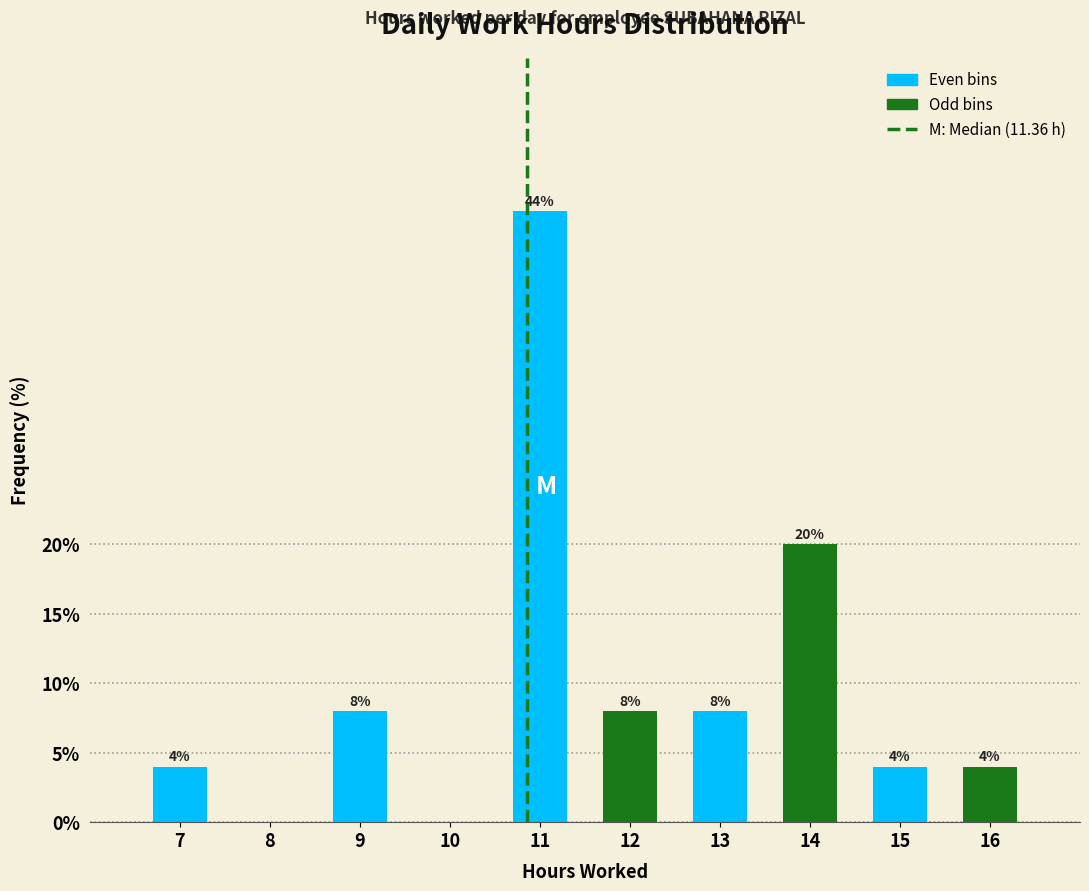

Reading left to right, extract all data points from this chart.

7=4	8=0	9=8	10=0	11=44	12=8	13=8	14=20	15=4	16=4